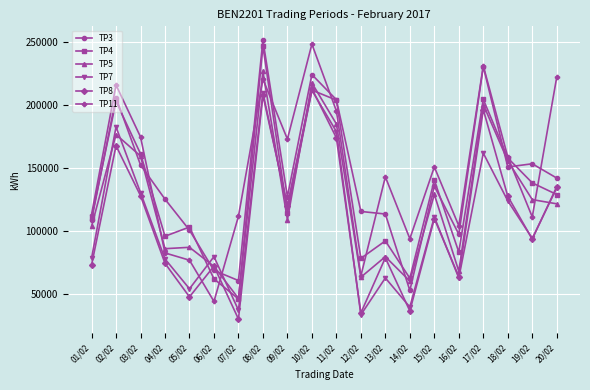

At which label does TP8 first exceed 109535?

02/02